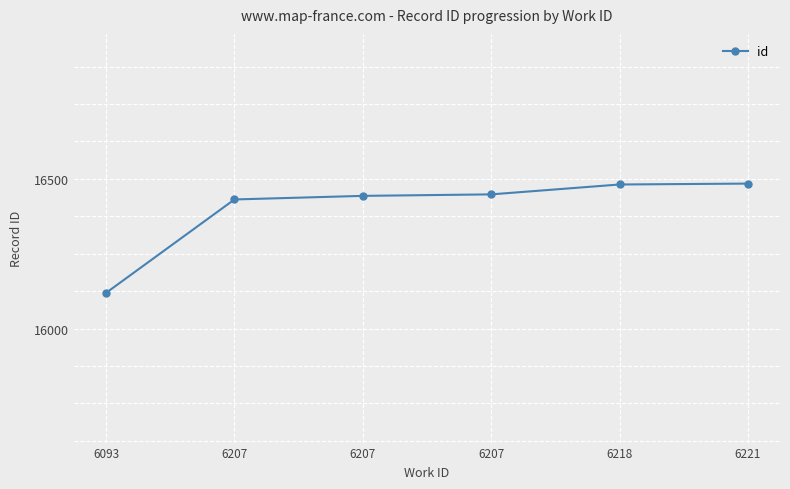

How many lines are shown in the chart?

1